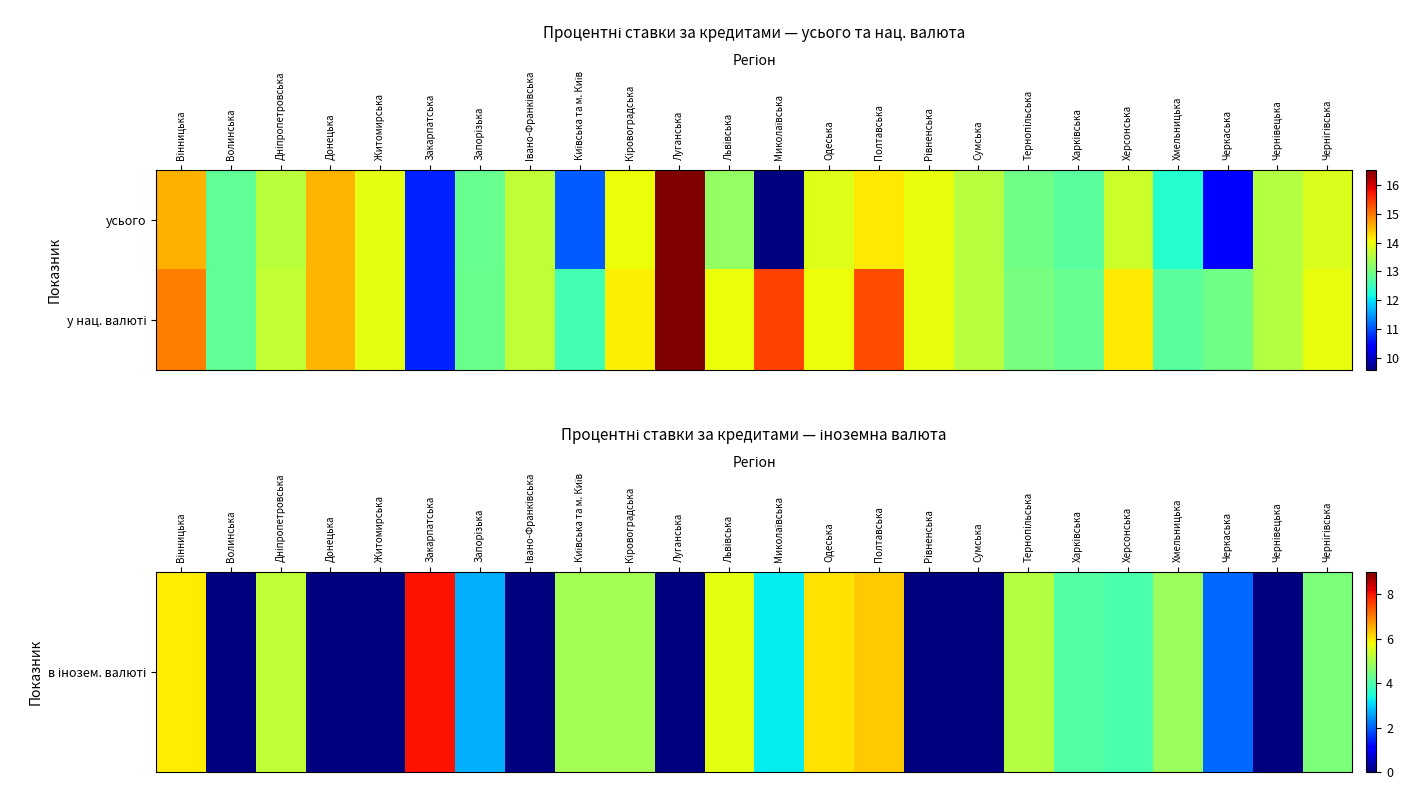

At Рiвненська, list the series in order from largest to smallest.

у нац. валюті, в інозем. валюті